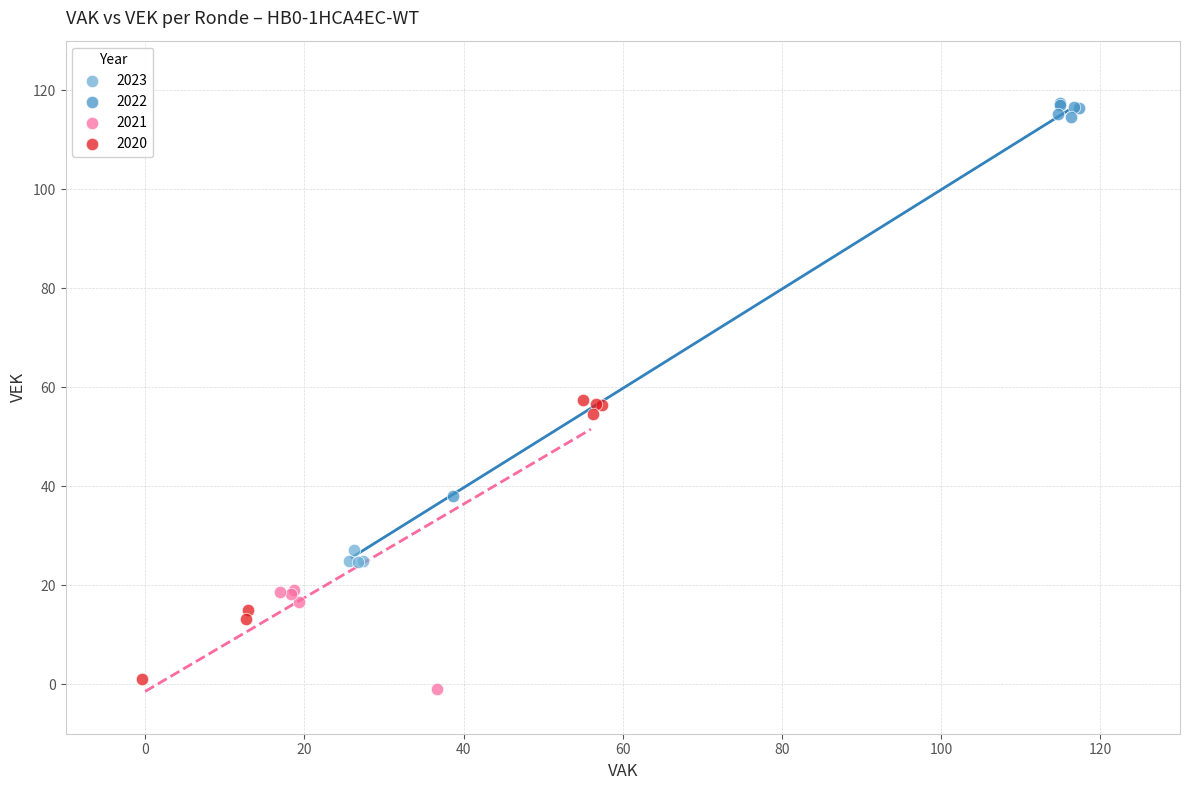

Which series has the widest spread of Y values?

2022